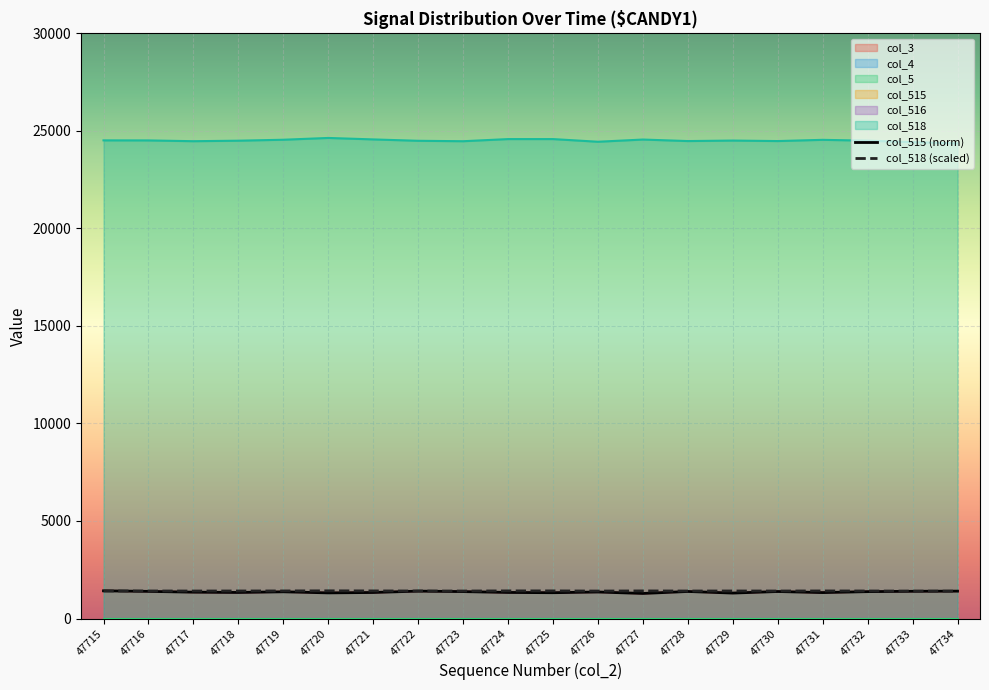

List the series in order of their peak value, lowest first.

col_515, col_516, col_518